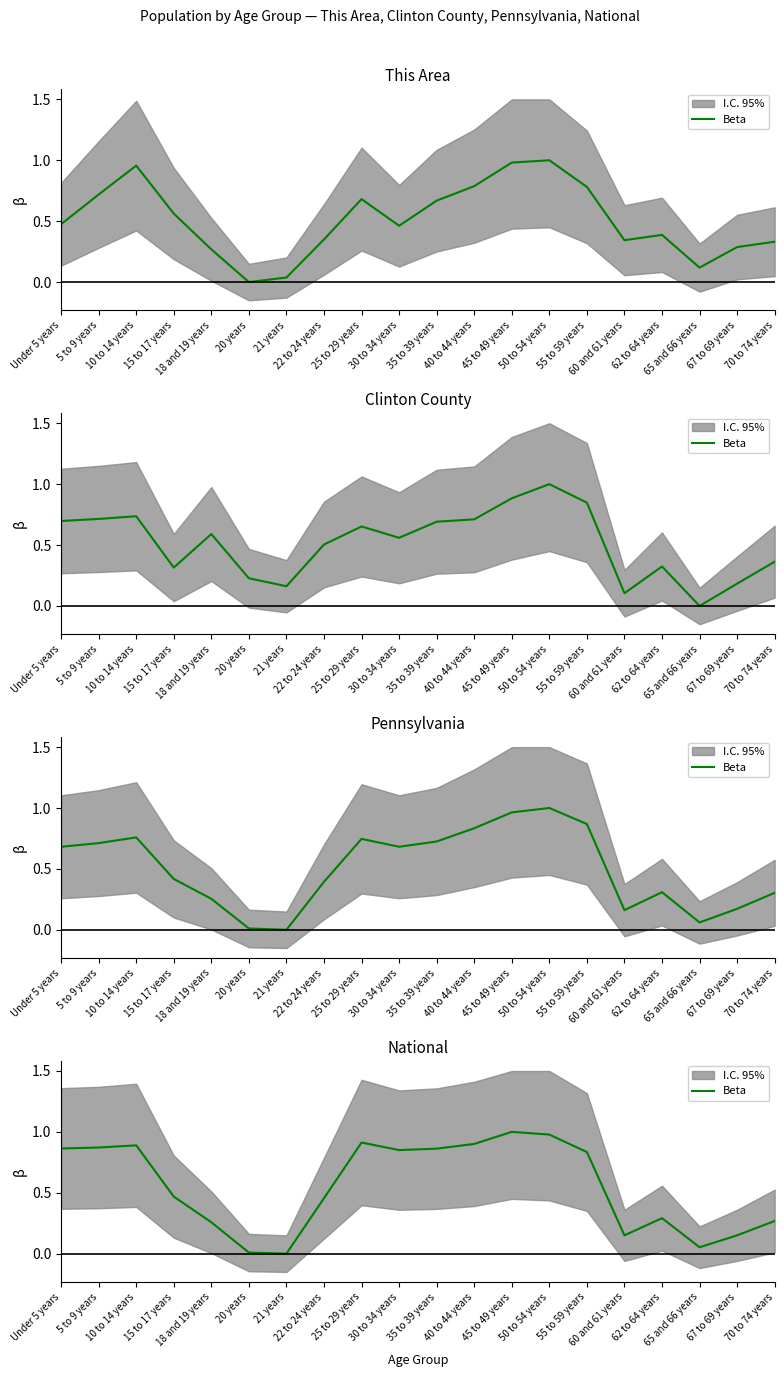

What is the ratio of the value at 35 to 39 years to the value at 45 to 49 years?

0.9